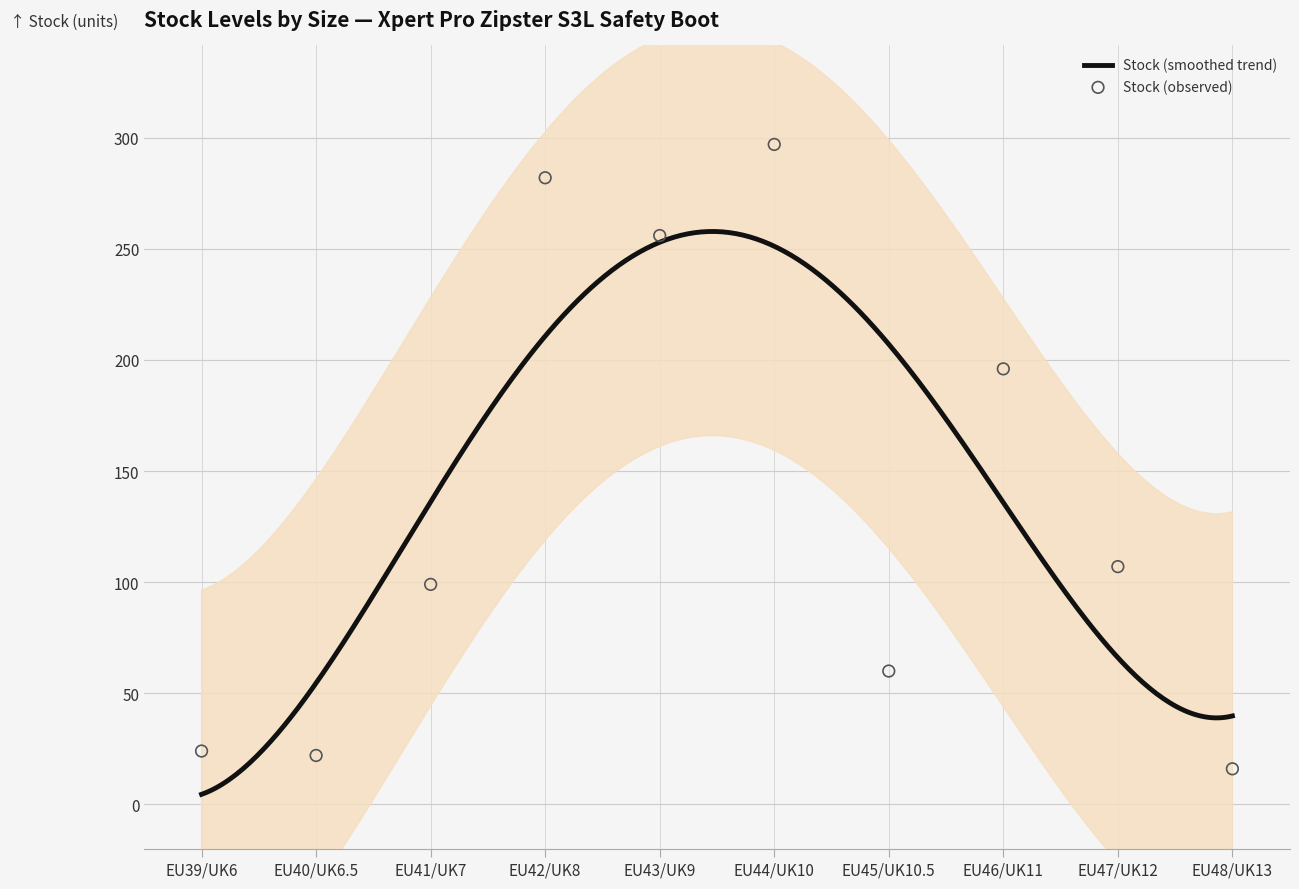

Which series has the largest total across all categories?

Stock